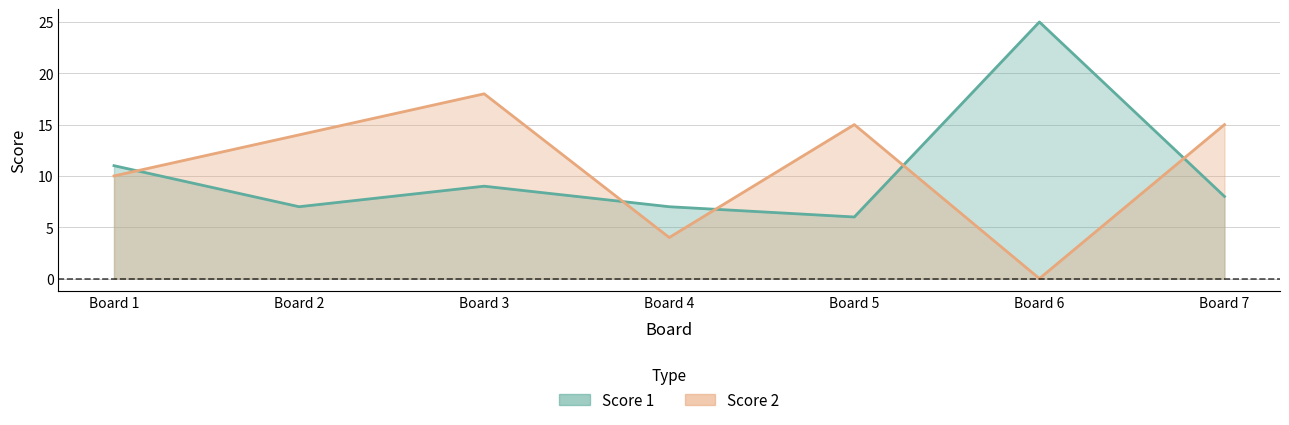

At which category is the sum across all series the highest?

Board 3